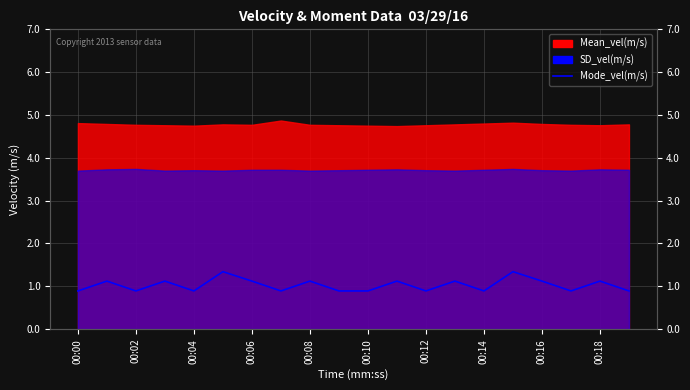

What is the value of the 4th point from the left?

1.1